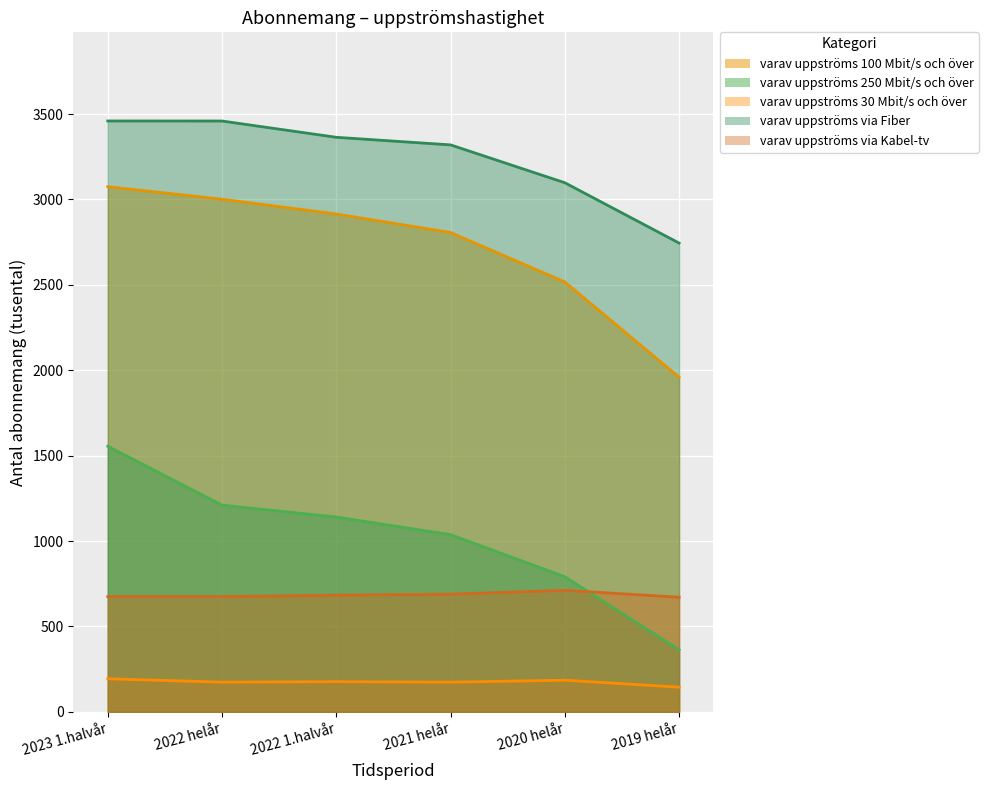

What is the value of the varav uppströms via Fiber point at the 3rd from the left?

3363.8